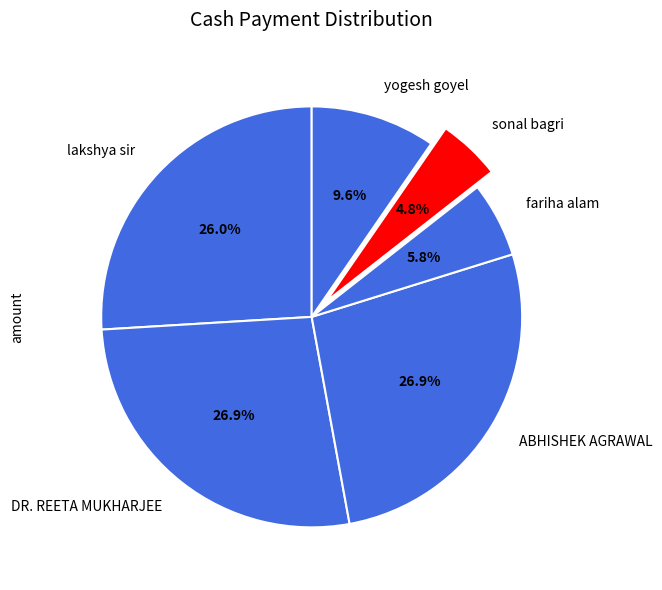

Does yogesh goyel represent more than half of the total?

No